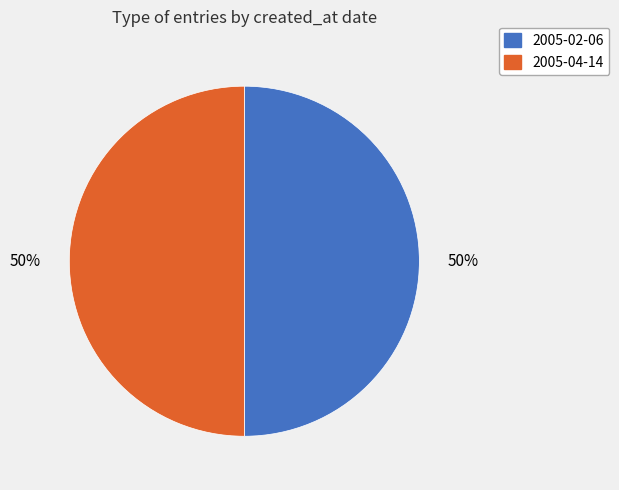

To the nearest percent, what is the average slice percentage?

50%